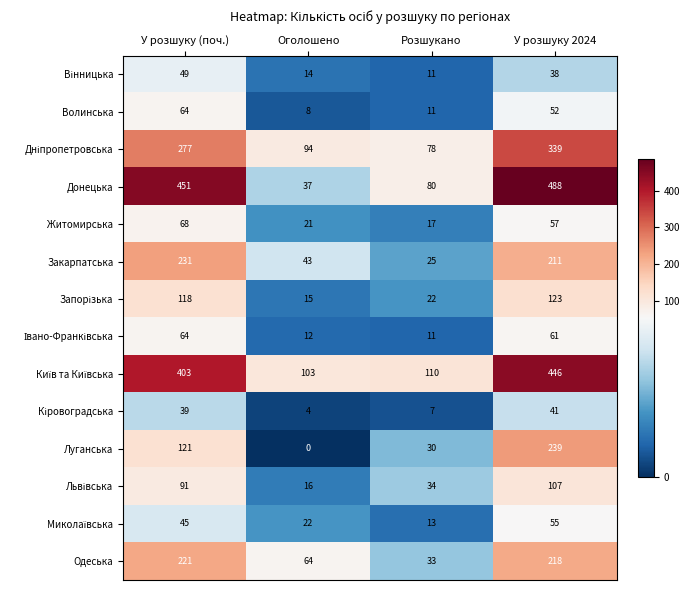

How many series are shown in this chart?

14